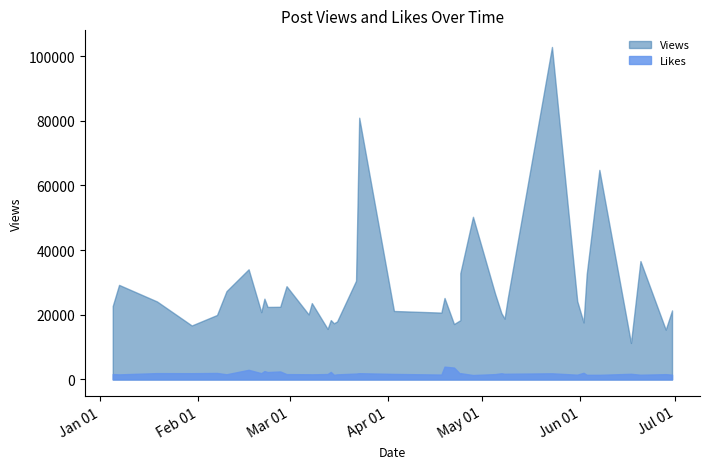

True or false: Likes has a value of 2527 at 11.

False